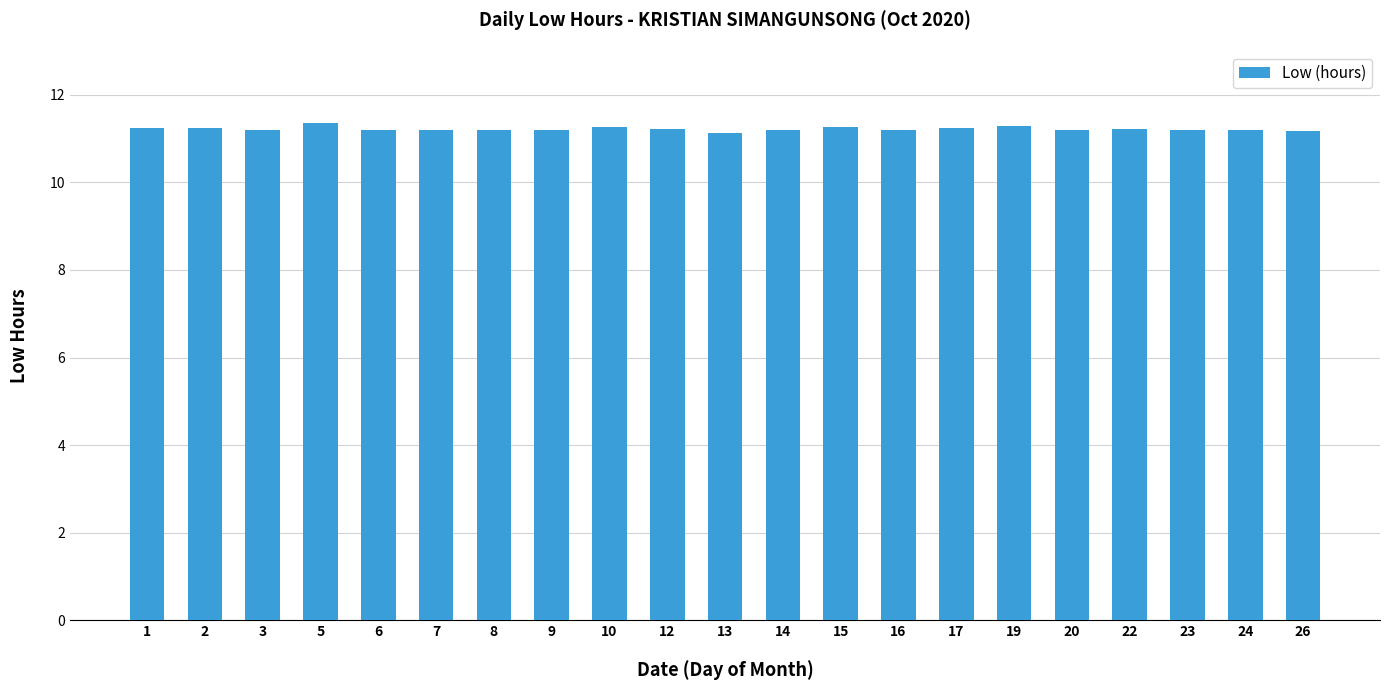

What is the ratio of the value at 16 to the value at 20?

1.0